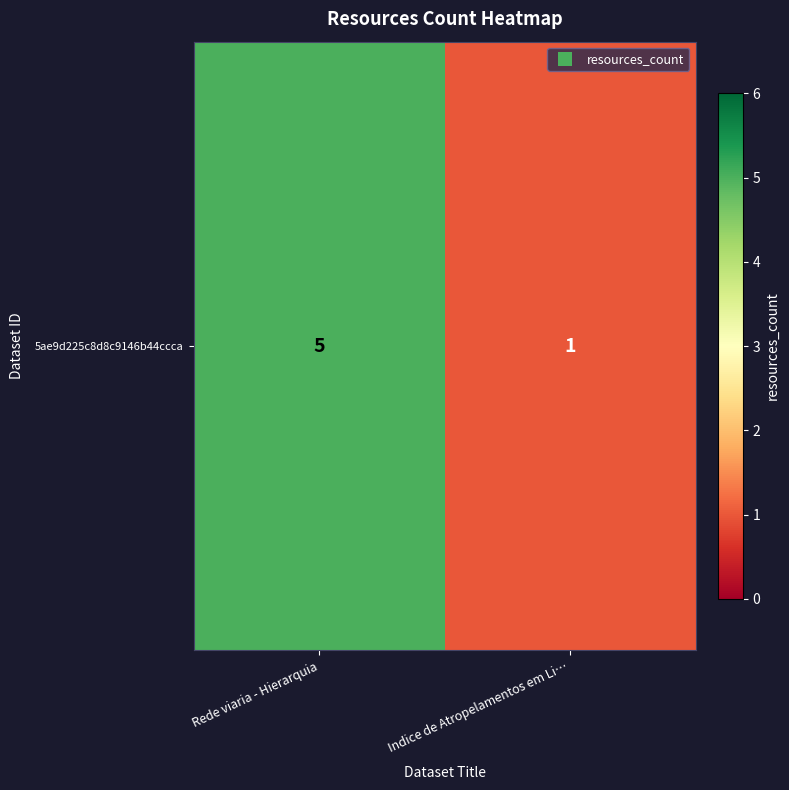

Reading left to right, transcribe all the data shown in this chart.

5	1